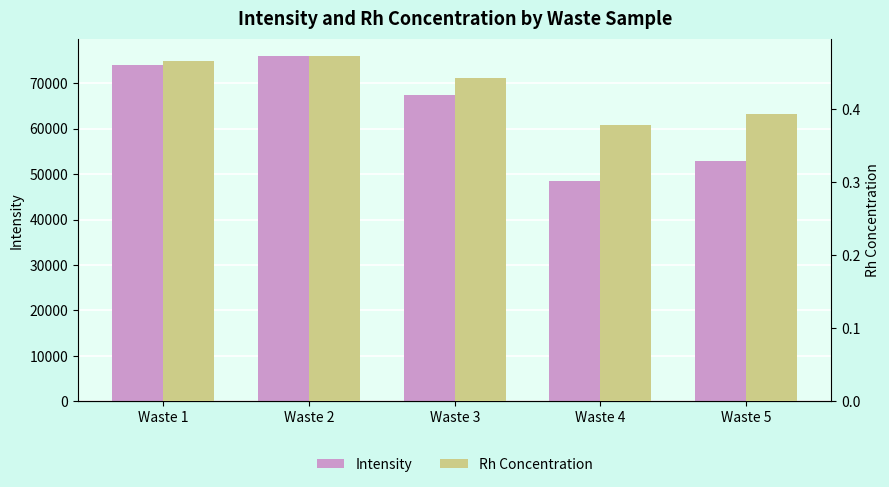

At which category is the sum across all series the highest?

Waste 2